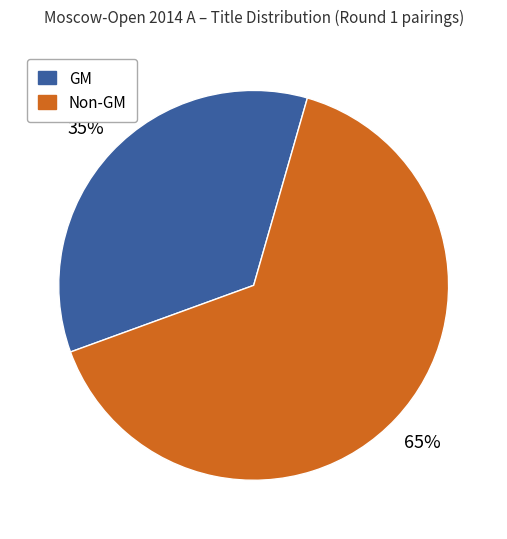

Is there any slice that represents more than half of the pie?

Yes